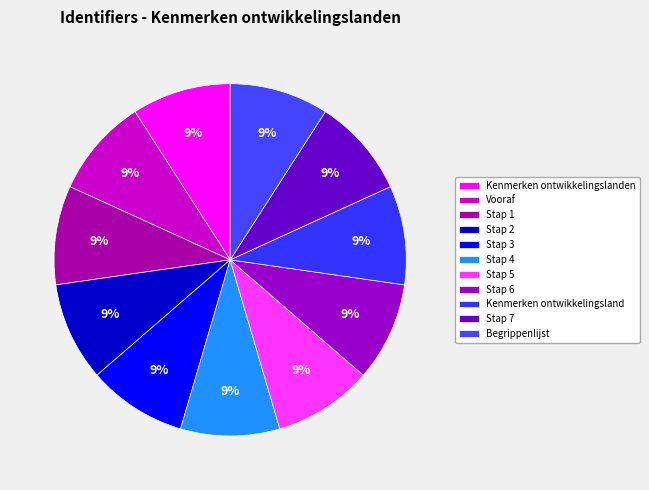

The Kenmerken ontwikkelingsland slice represents 9% of the pie. True or false?

True